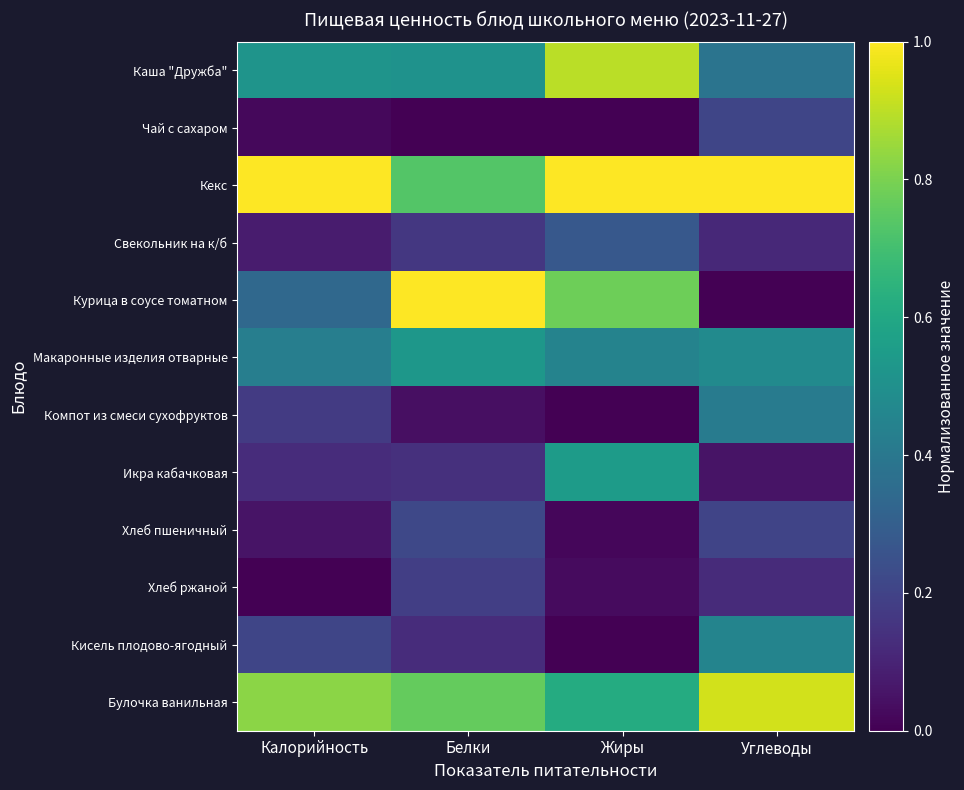

What is the greatest value displayed?

1.0